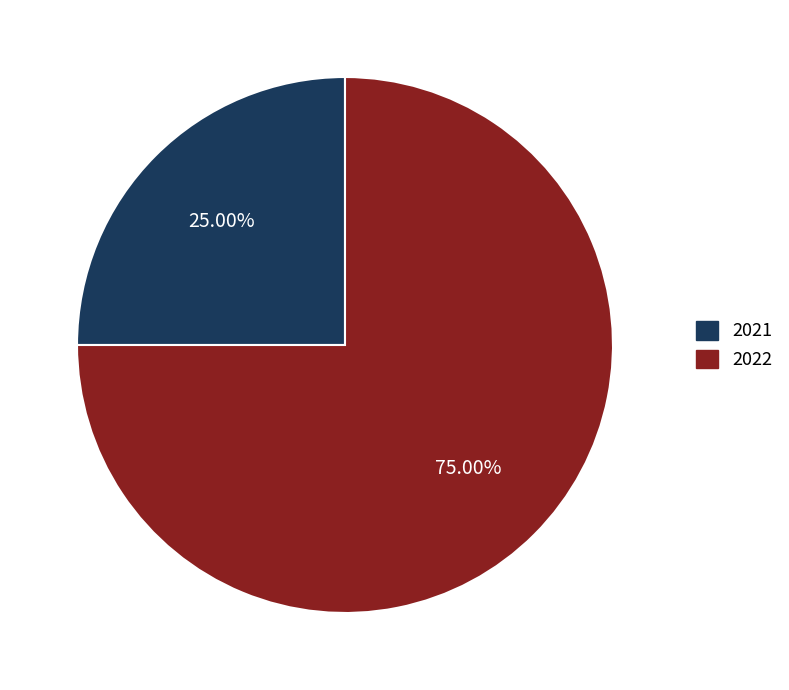

Which slice represents more than half of the pie?

2022